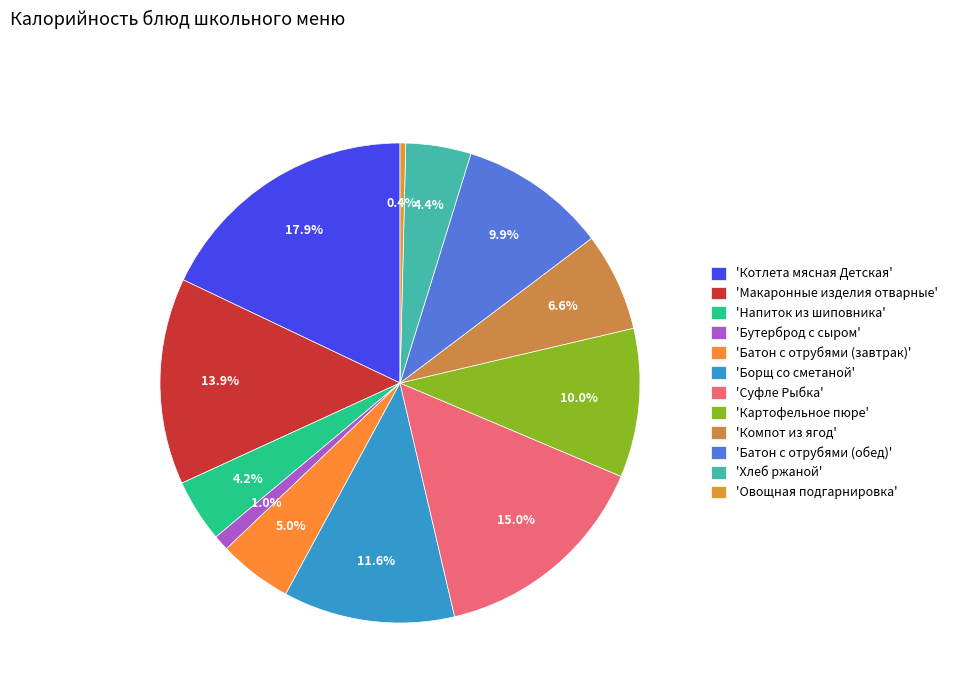

Which slice is the smallest?

'Овощная подгарнировка'